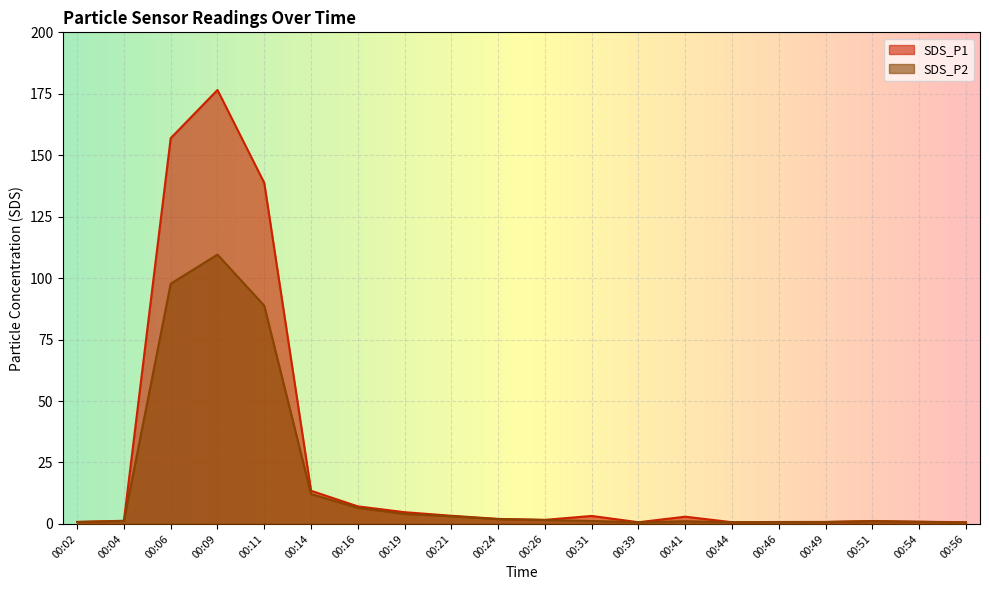

Which series has the largest total across all categories?

SDS_P1